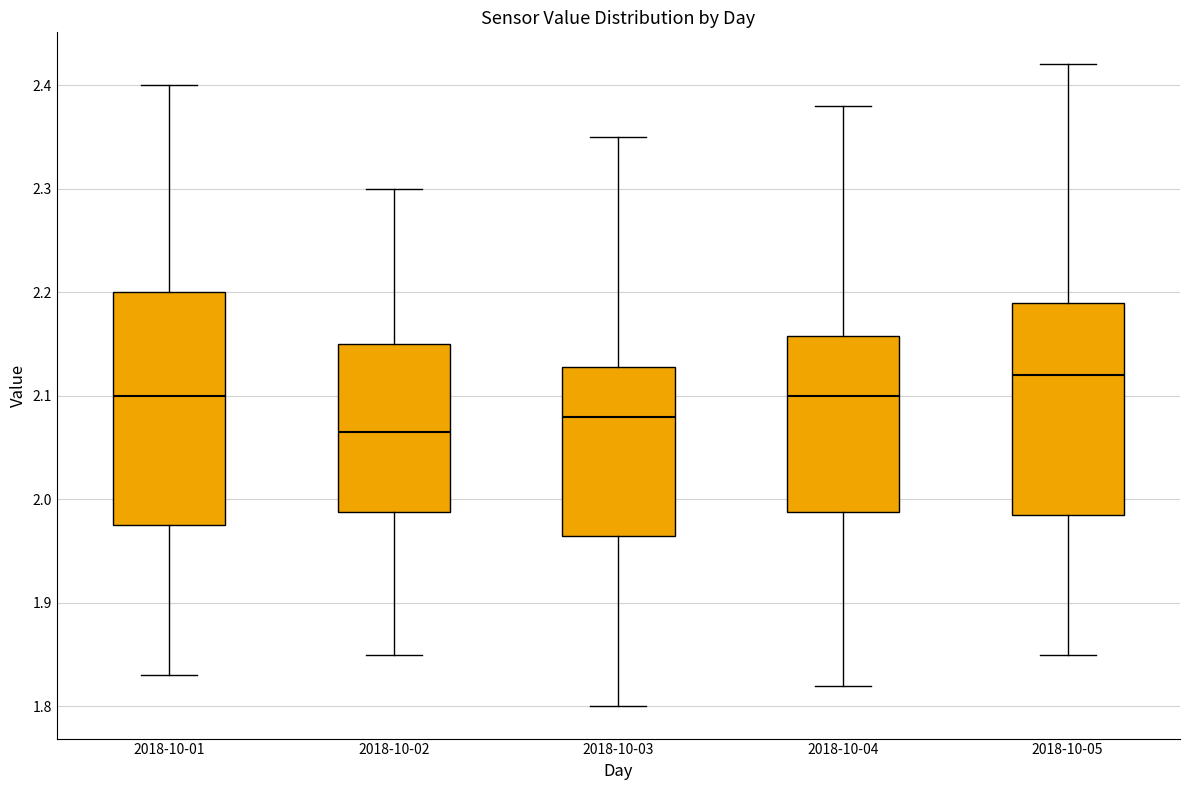

Reading left to right, transcribe this box plot: for each box, give where its median line is, the range the box spans, and where its two whiskers end, as read against the y-axis. The values are not printed on the chart, so give them approximately, as read against the axis.

2018-10-01: median 2.10, box 1.98 to 2.20, whiskers 1.83 to 2.40
2018-10-02: median 2.07, box 1.99 to 2.15, whiskers 1.85 to 2.30
2018-10-03: median 2.08, box 1.97 to 2.13, whiskers 1.80 to 2.35
2018-10-04: median 2.10, box 1.99 to 2.16, whiskers 1.82 to 2.38
2018-10-05: median 2.12, box 1.99 to 2.19, whiskers 1.85 to 2.42